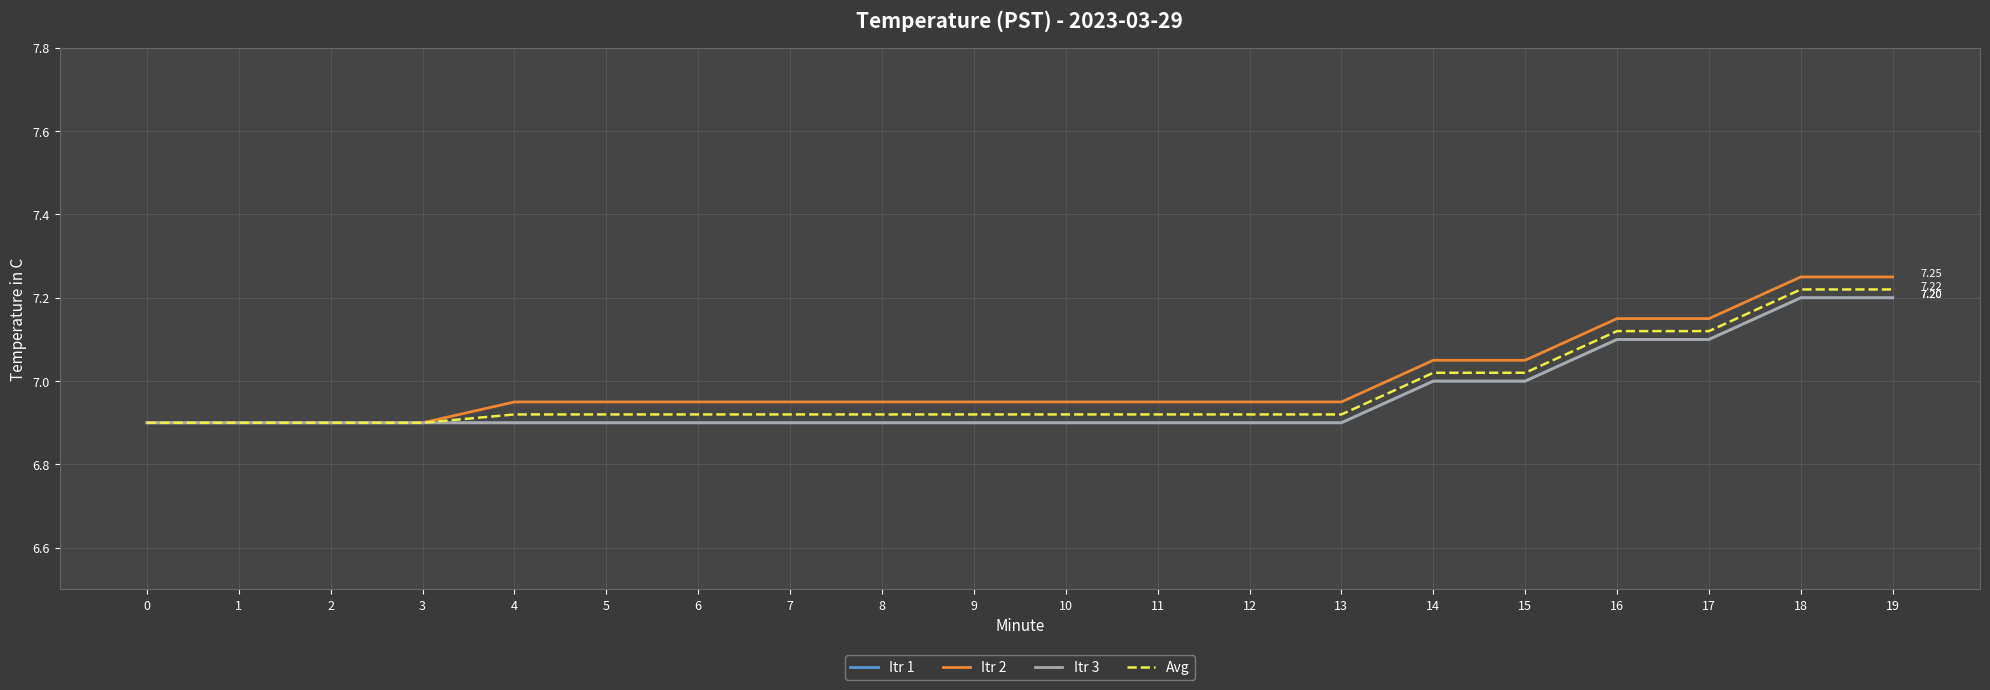

Which series has the widest spread of values?

Itr 2